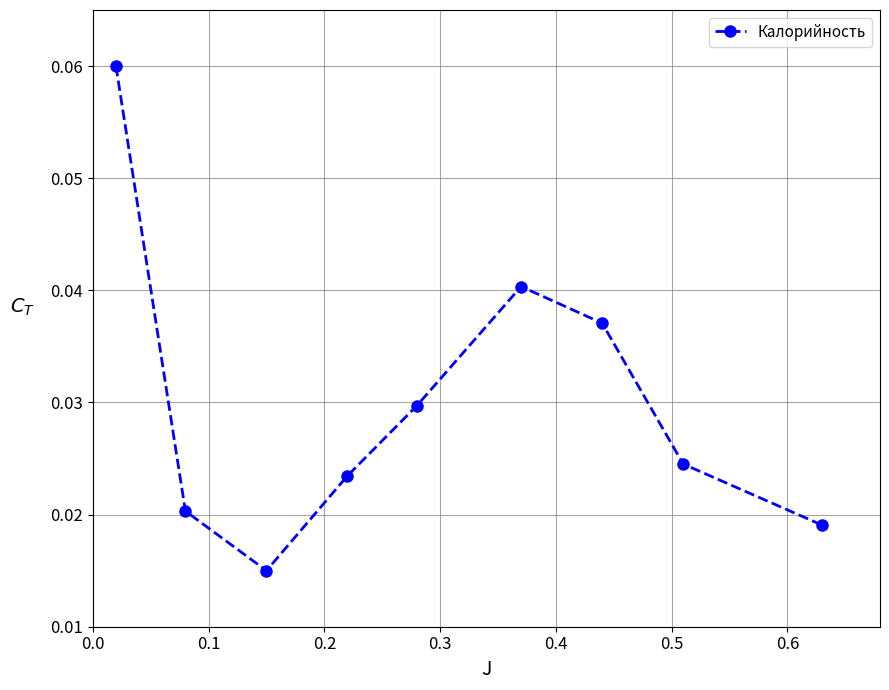

True or false: the data has more than 1 interior local peaks.

False